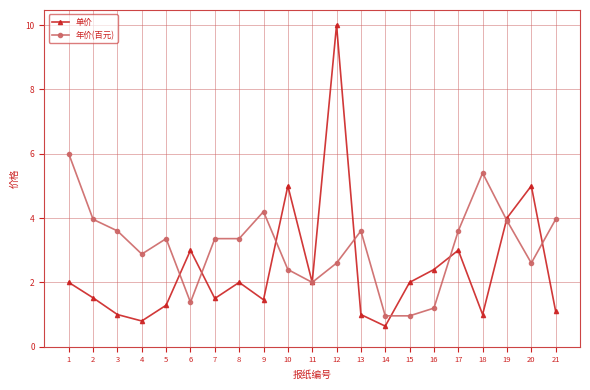

What is the smallest value displayed?

0.6